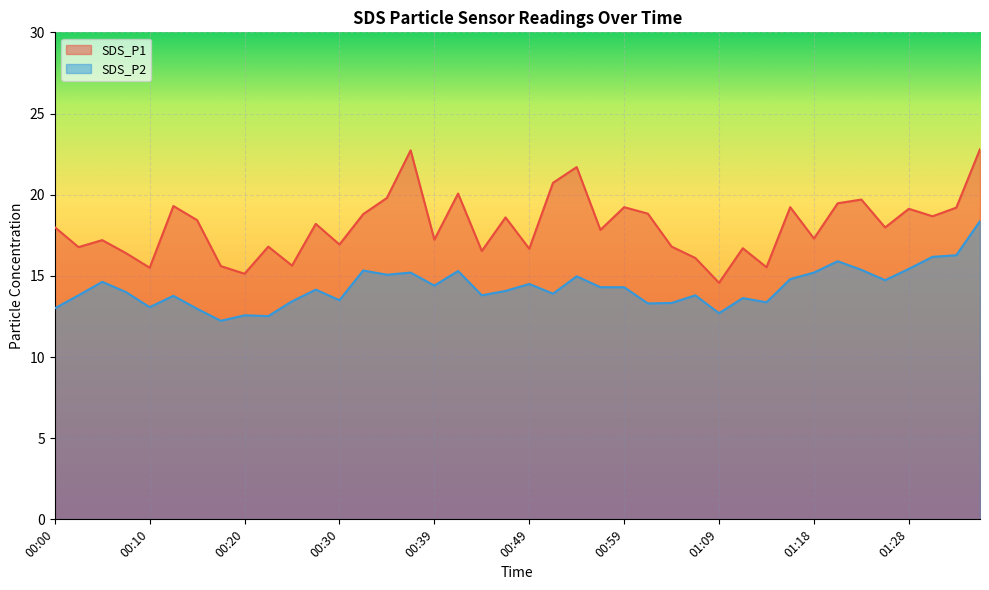

At which label is SDS_P1 closest to 18?

00:00